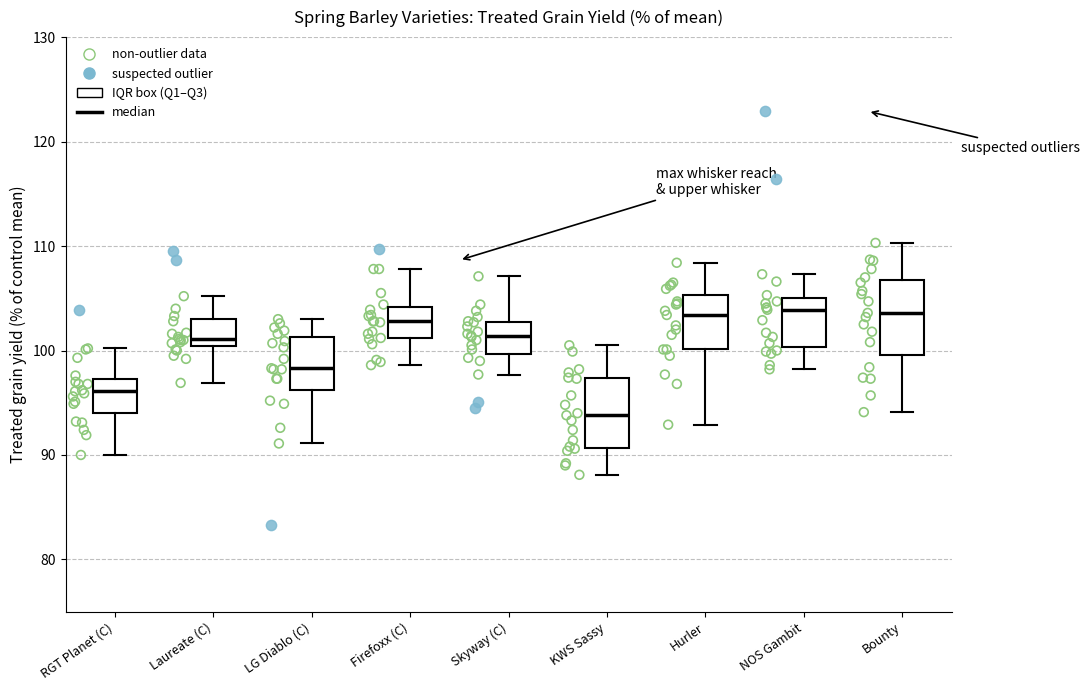

Reading left to right, transcribe this box plot: for each box, give where its median line is, the range the box spans, and where its two whiskers end, as read against the y-axis. The values are not printed on the chart, so give them approximately, as read against the axis.

RGT Planet (C): median 96, box 94 to 97, whiskers 90 to 100
Laureate (C): median 101, box 100 to 103, whiskers 97 to 105
LG Diablo (C): median 98, box 96 to 101, whiskers 91 to 103
Firefoxx (C): median 103, box 101 to 104, whiskers 99 to 108
Skyway (C): median 101, box 100 to 103, whiskers 98 to 107
KWS Sassy: median 94, box 91 to 97, whiskers 88 to 101
Hurler: median 103, box 100 to 105, whiskers 93 to 108
NOS Gambit: median 104, box 100 to 105, whiskers 98 to 107
Bounty: median 104, box 100 to 107, whiskers 94 to 110